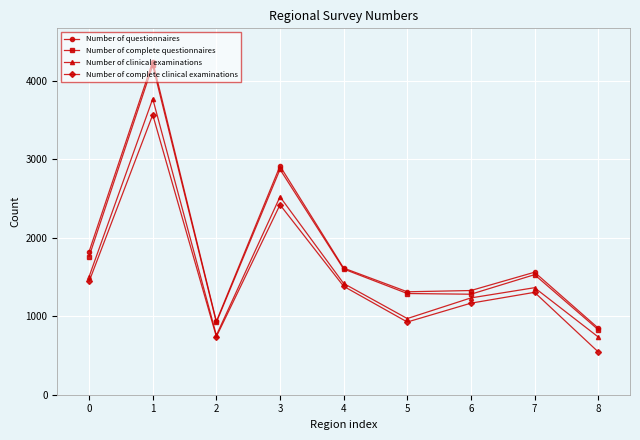

What is the difference between the second highest and minimum values in the Number of questionnaires series?

2064